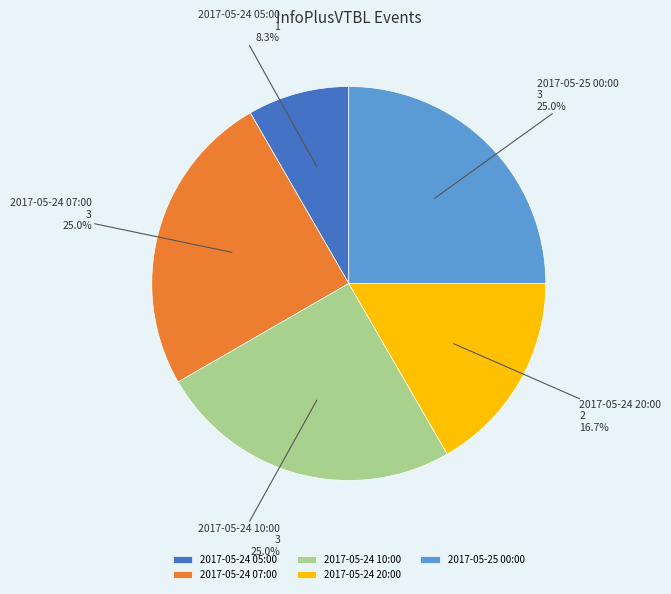

To the nearest percent, what is the average slice percentage?

20%